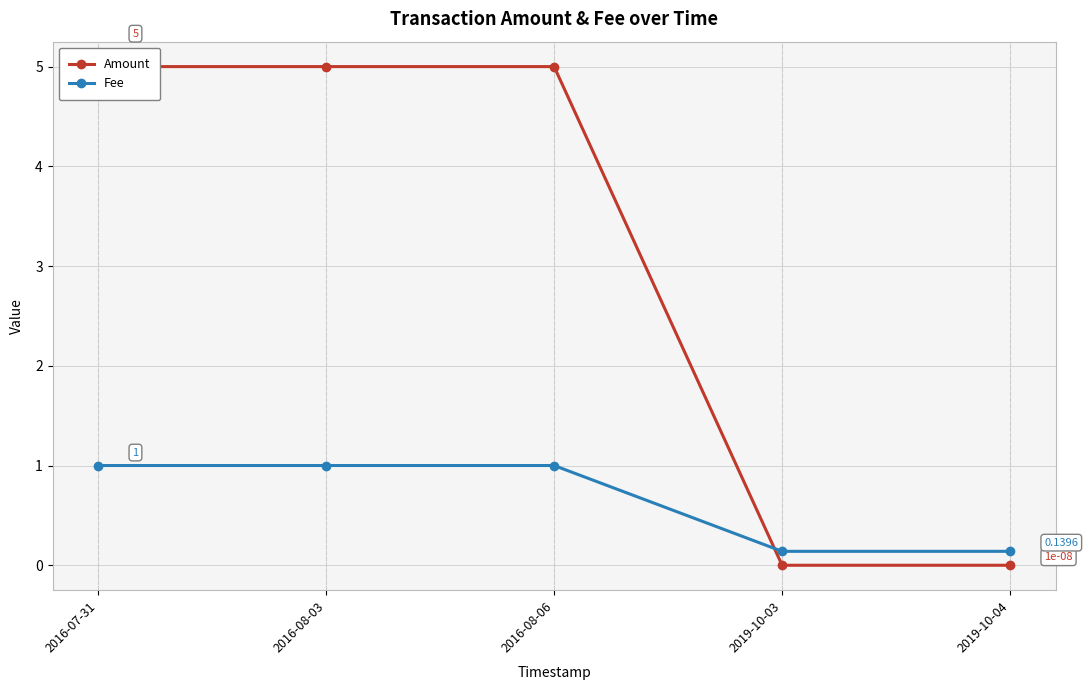

What is the value of the Fee point at the 1st from the left?

1.0